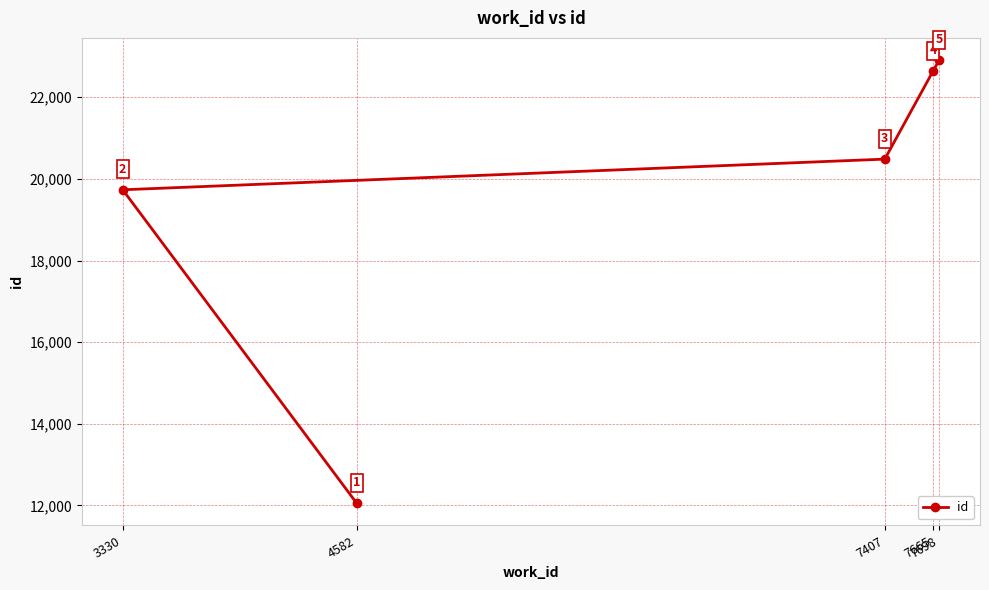

Reading left to right, list all the values displayed in this chart.

3330=19734	4582=12053	7407=20485	7665=22640	7698=22912